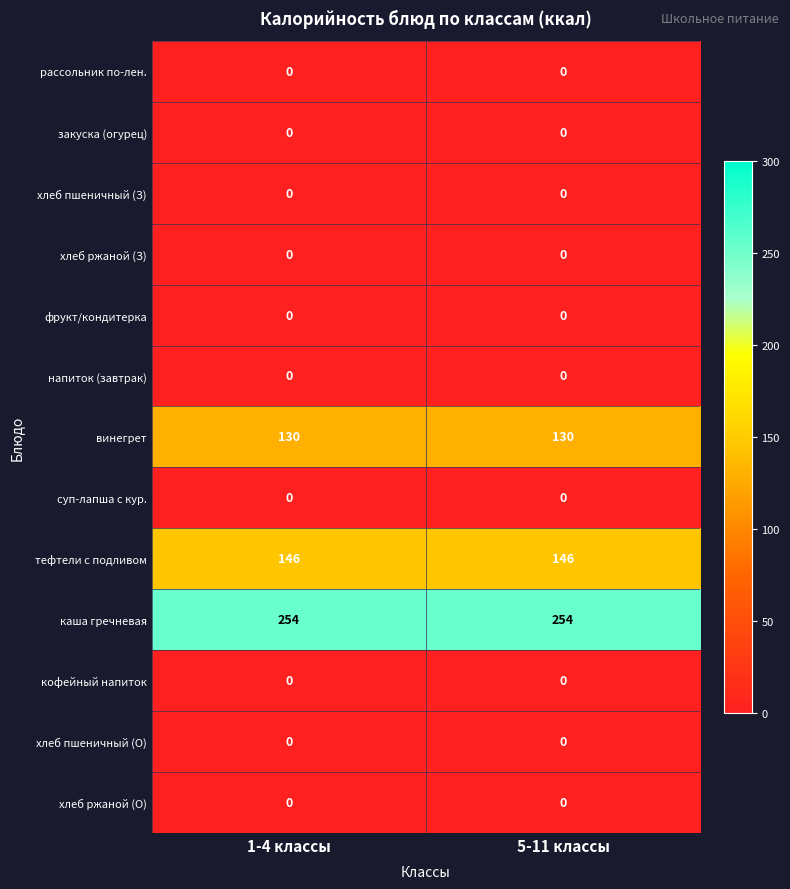

What is the spread (max minus min) of values at 5-11 классы?

254